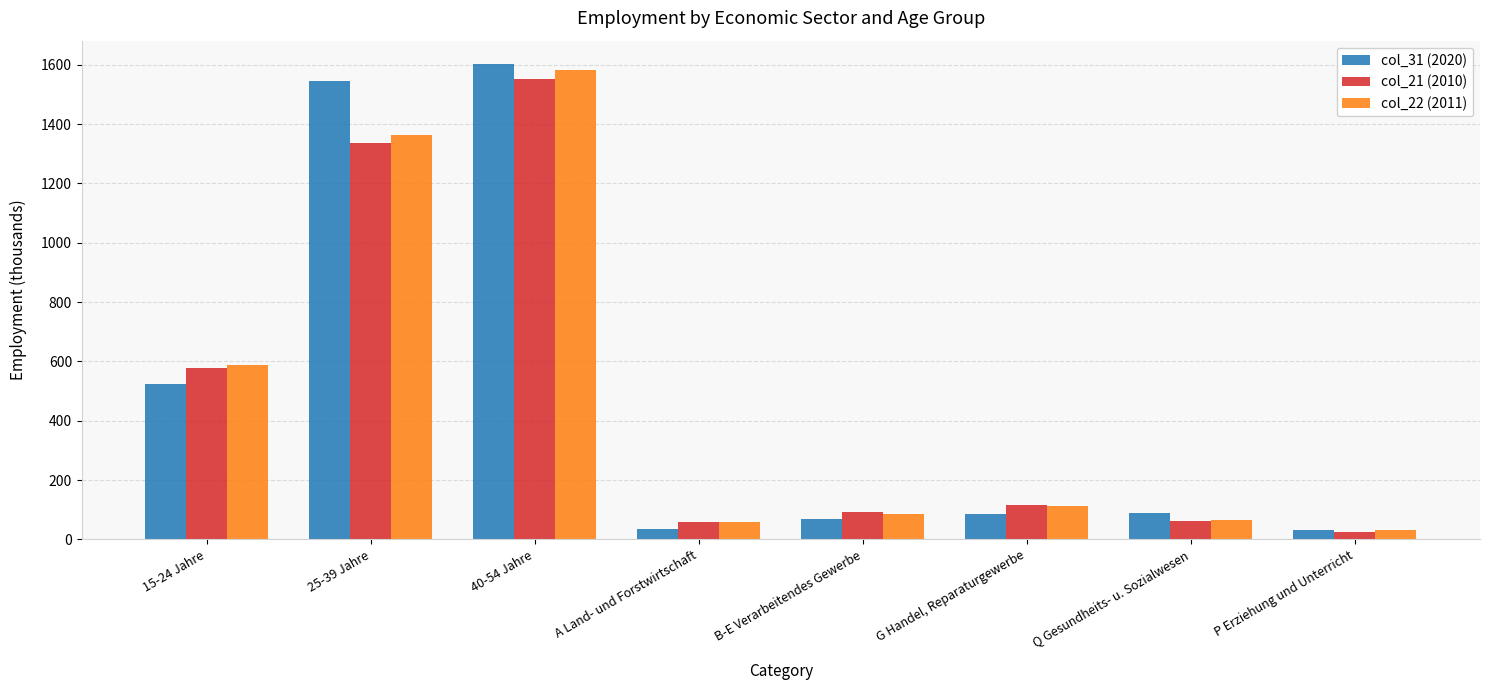

What is the maximum value for col_31 (2020)?

1601.0